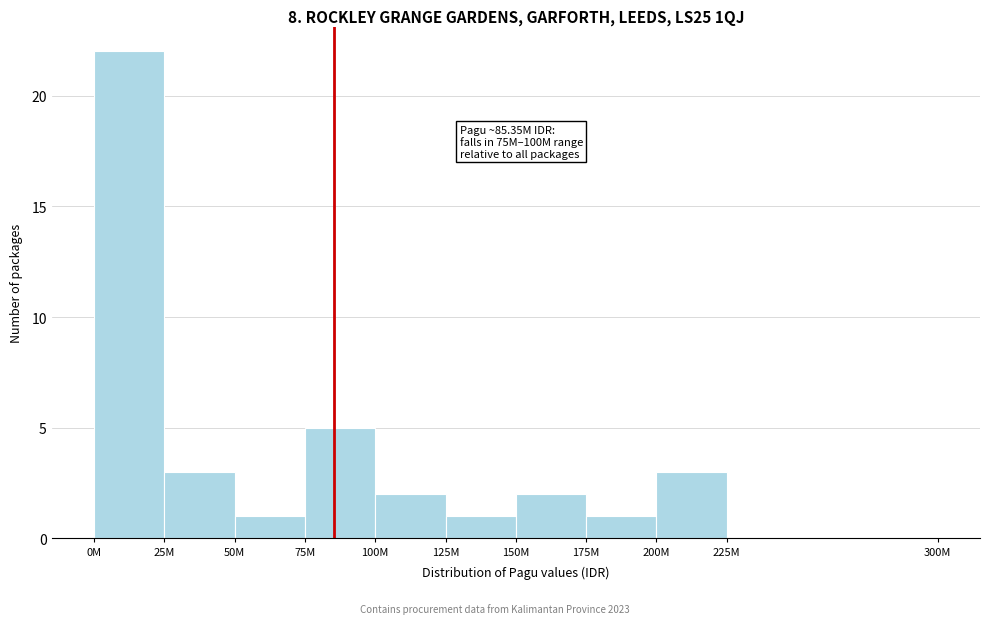

Reading right to left, extract all data points from this chart.

225M=0	200M=3	175M=1	150M=2	125M=1	100M=2	75M=5	50M=1	25M=3	0M=22